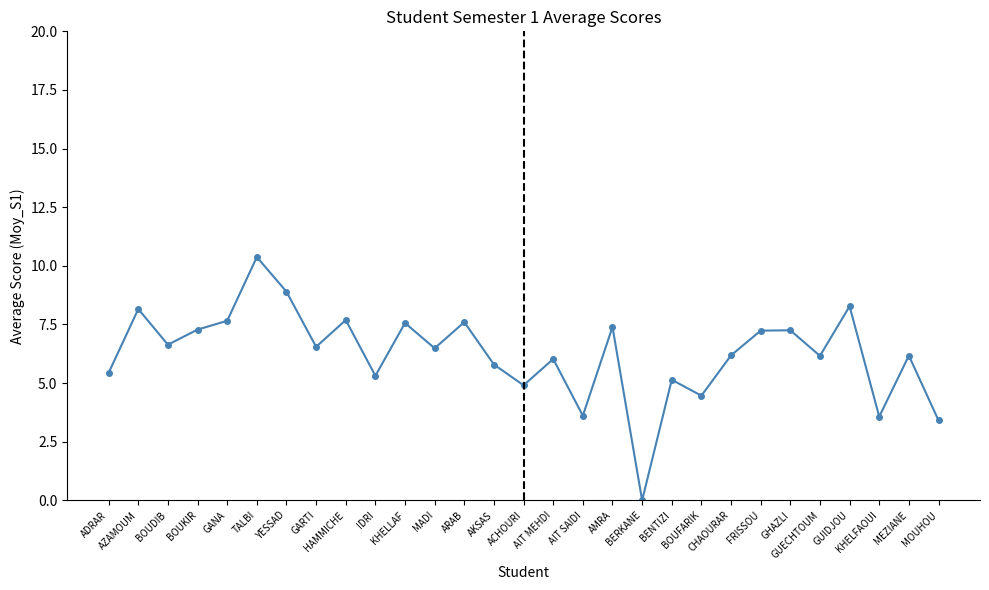

What is the difference between the second highest and second lowest values?

5.5